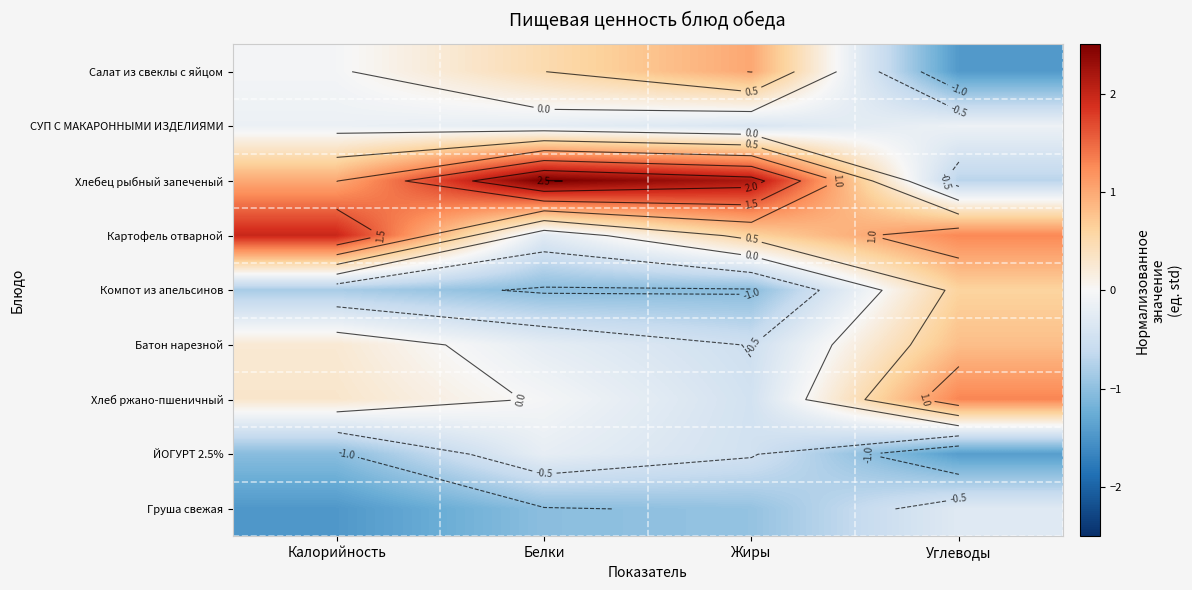

Which label corresponds to the smallest value in the chart?

Калорийность